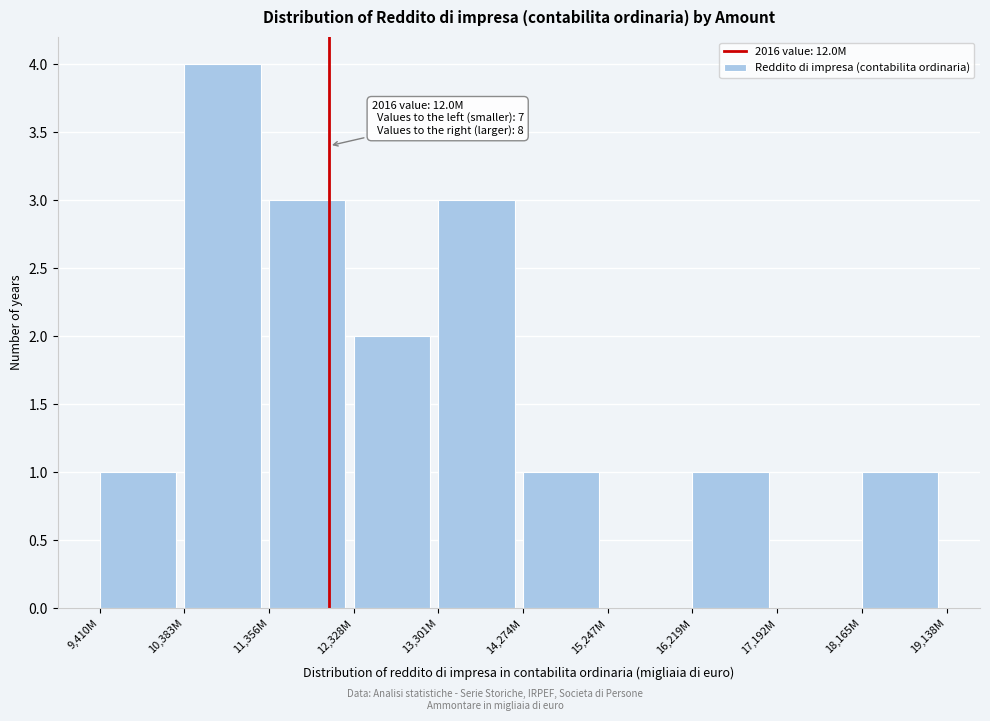

Reading left to right, what are all the values shown in this chart?

9,410M=1	10,383M=4	11,356M=3	12,328M=2	13,301M=3	14,274M=1	15,247M=0	16,219M=1	17,192M=0	18,165M=1